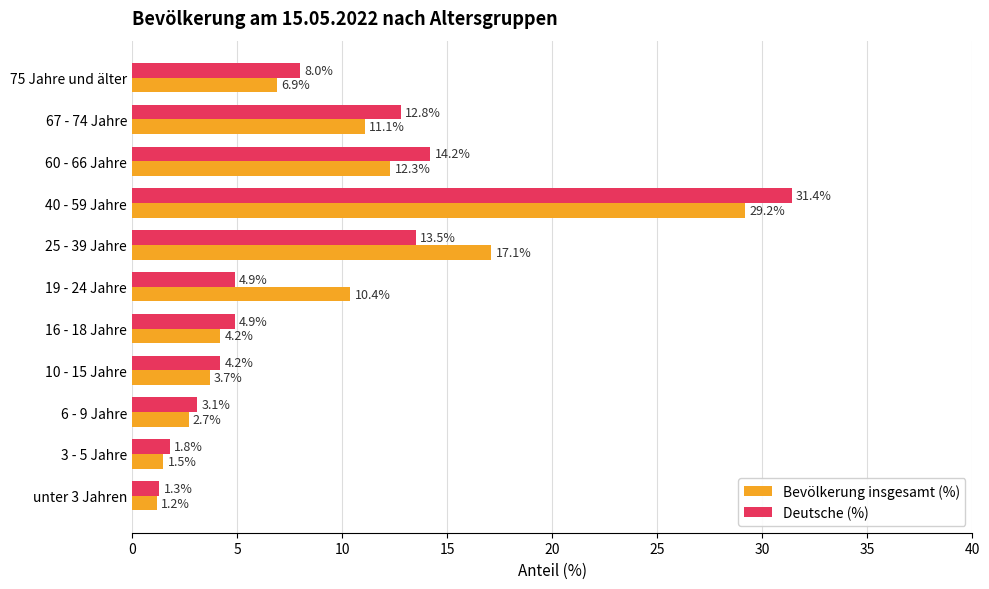

The Bevölkerung insgesamt (%) series shows 1.8 at 10 - 15 Jahre. True or false?

False